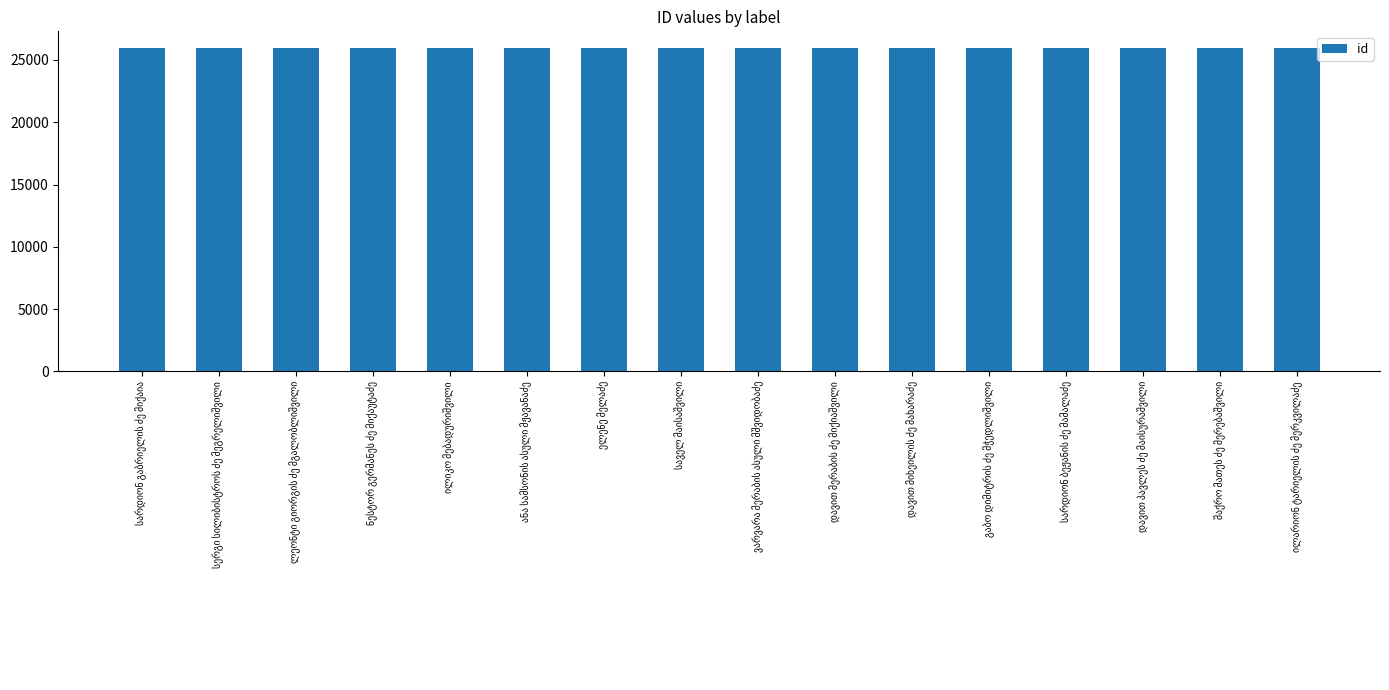

What is the difference between the maximum and minimum values?

24